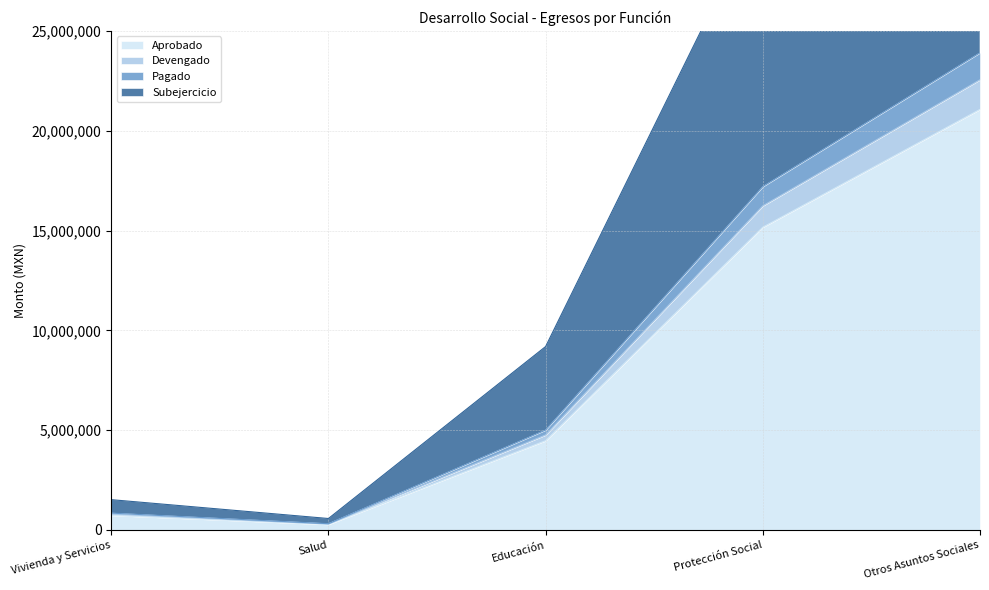

What position from the left is Educación?

3